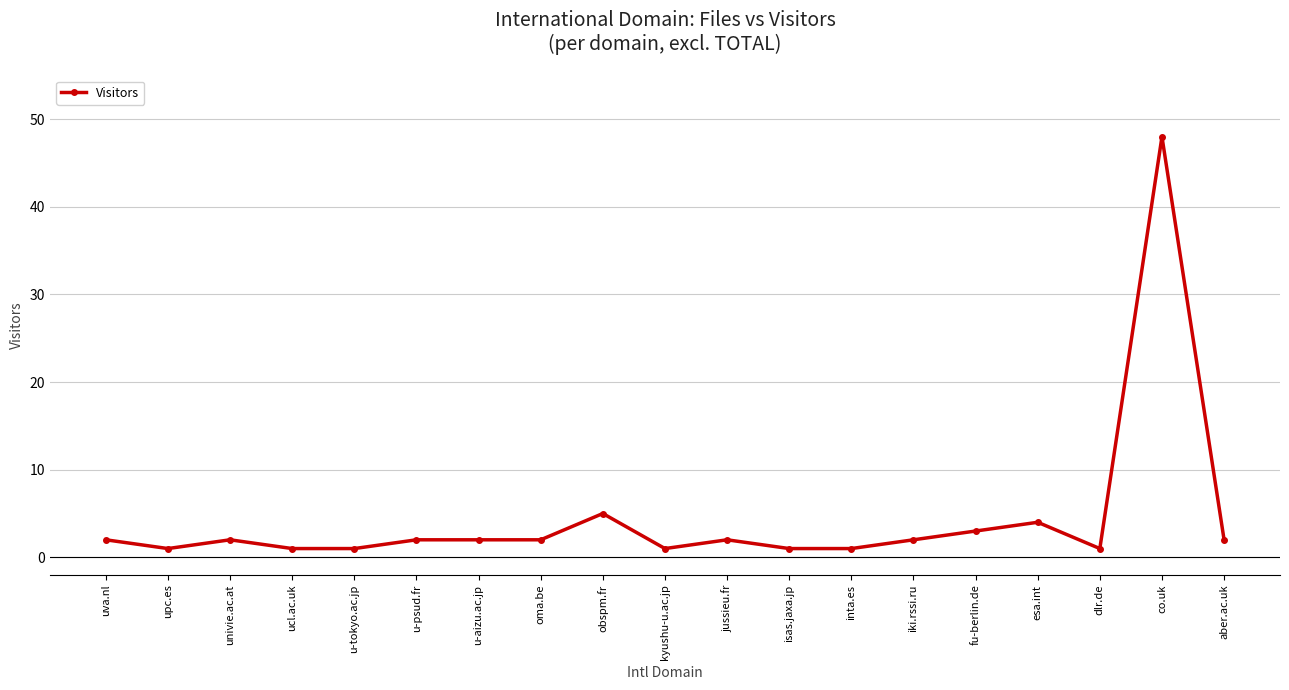

What is the difference between the values at obspm.fr and inta.es?

4